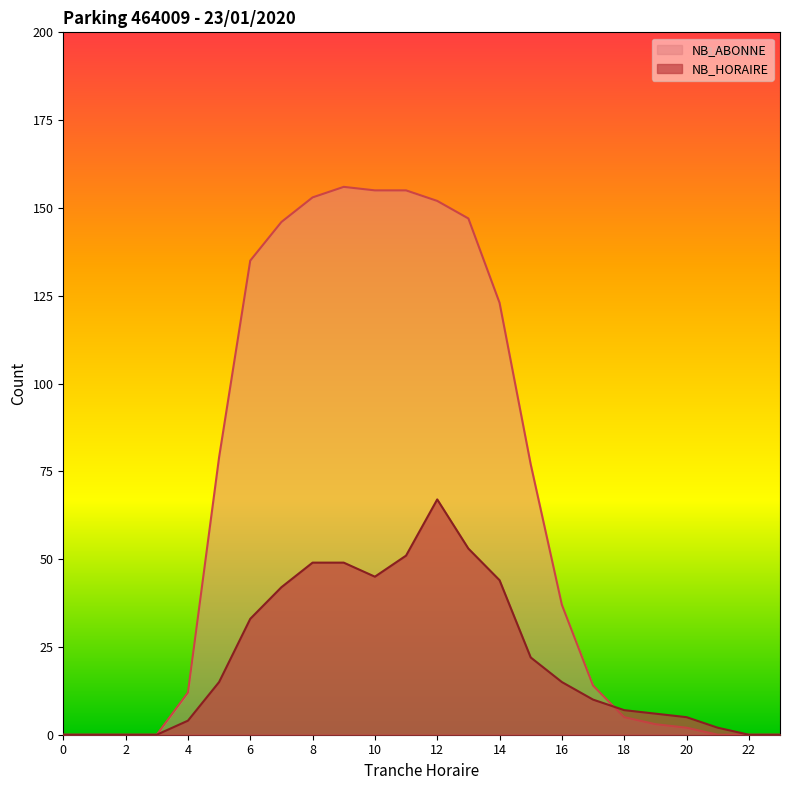

What is the maximum value shown in the chart?

156